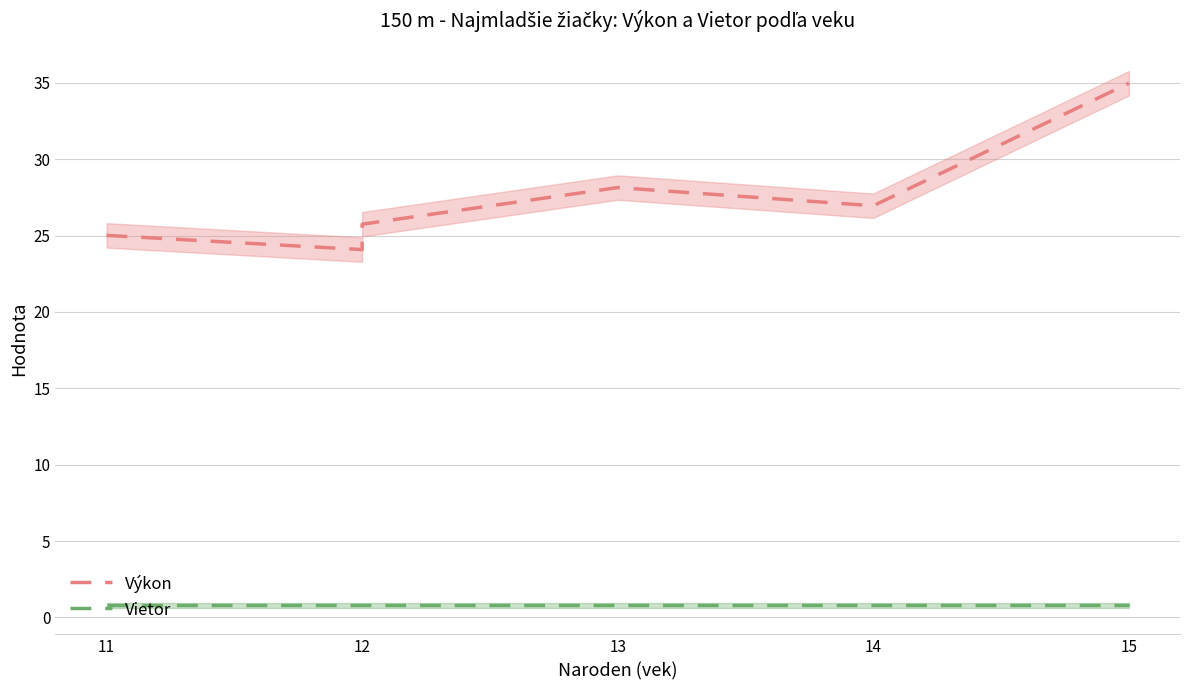

Which series has the widest spread of values?

Výkon